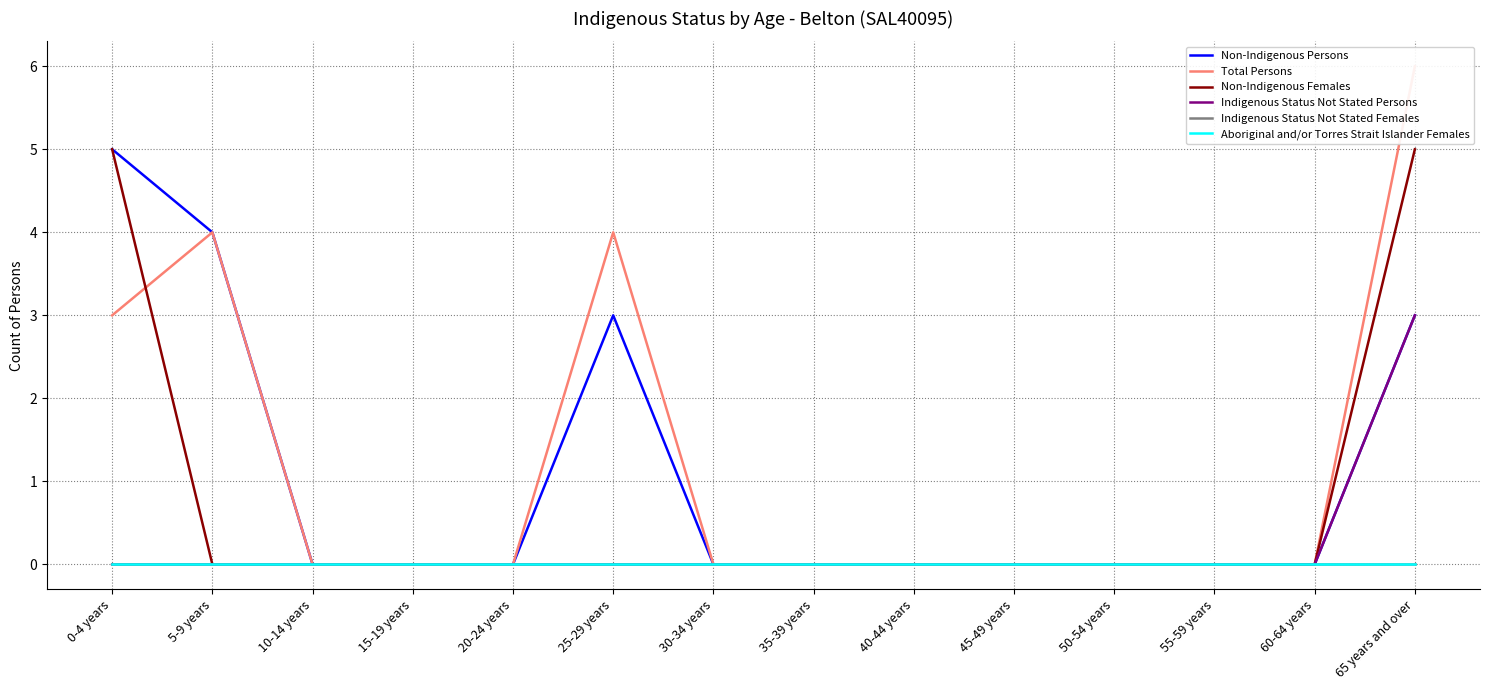

Which has a higher value, 45-49 years or 50-54 years?

45-49 years